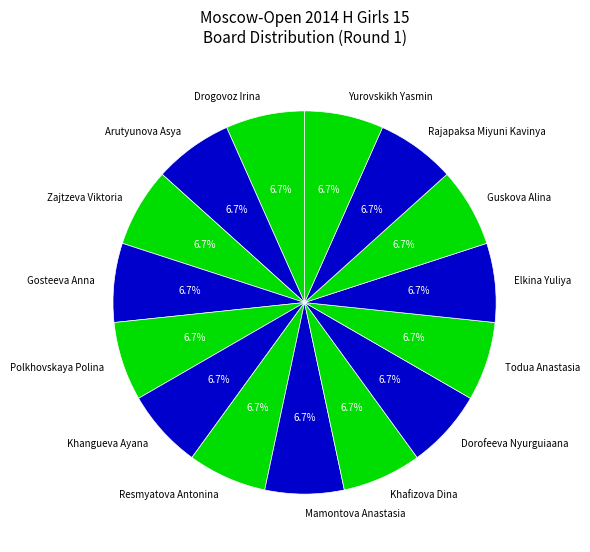

Does Guskova Alina represent more than half of the total?

No